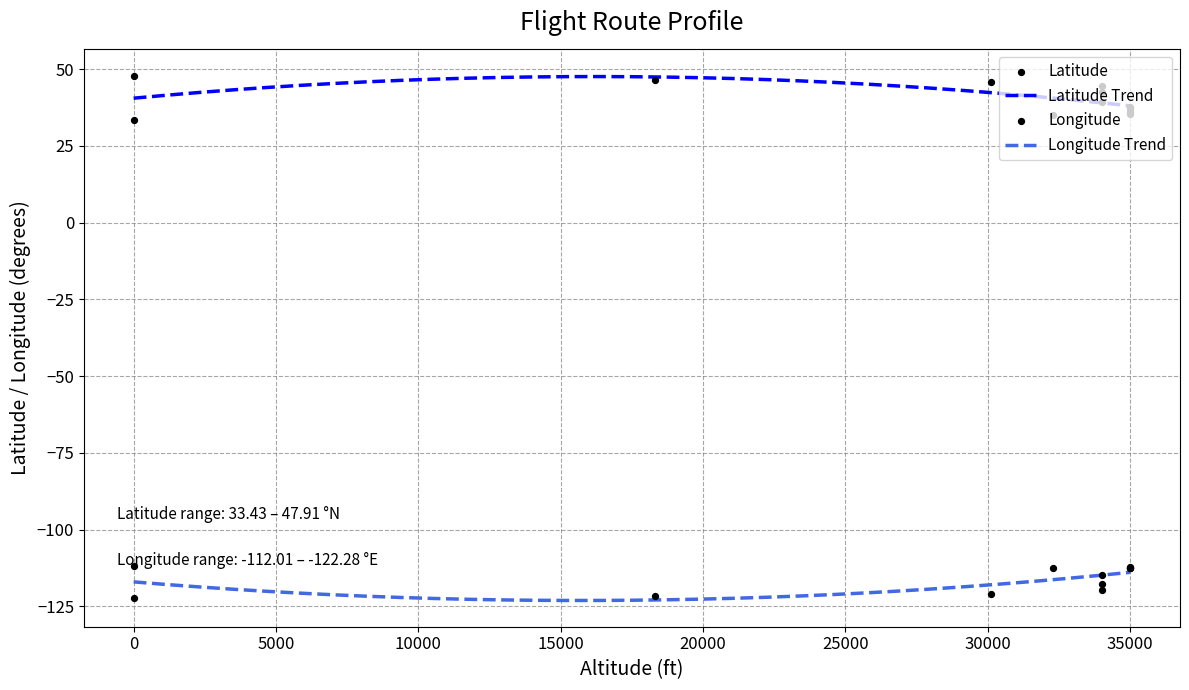

What is the highest value of the Longitude Trend series?

-113.9